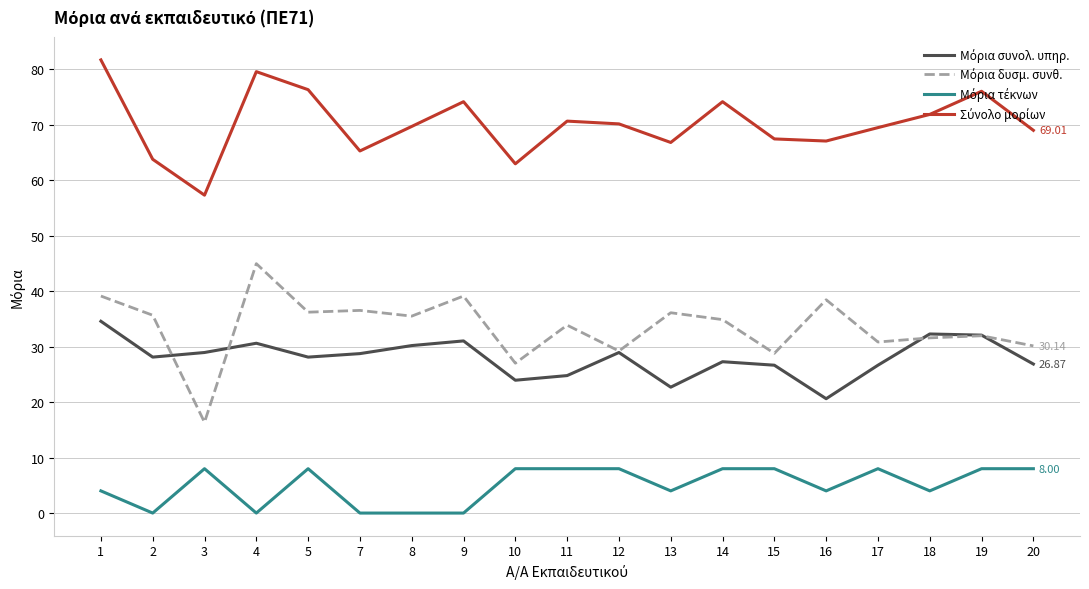

What is the average value of the Μόρια τέκνων series?

5.1